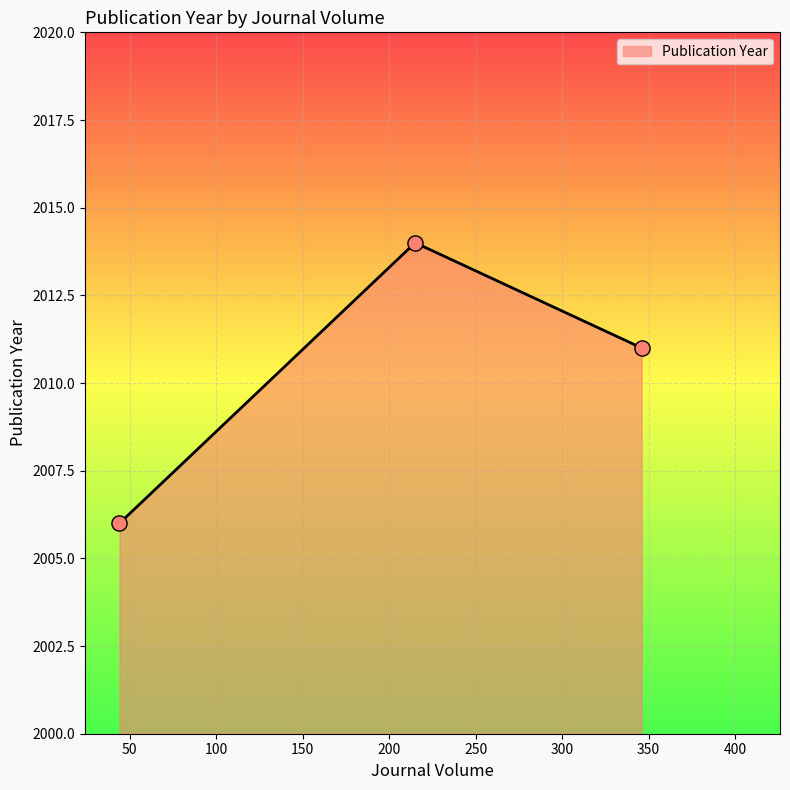

What is the difference between the second highest and minimum values?

5